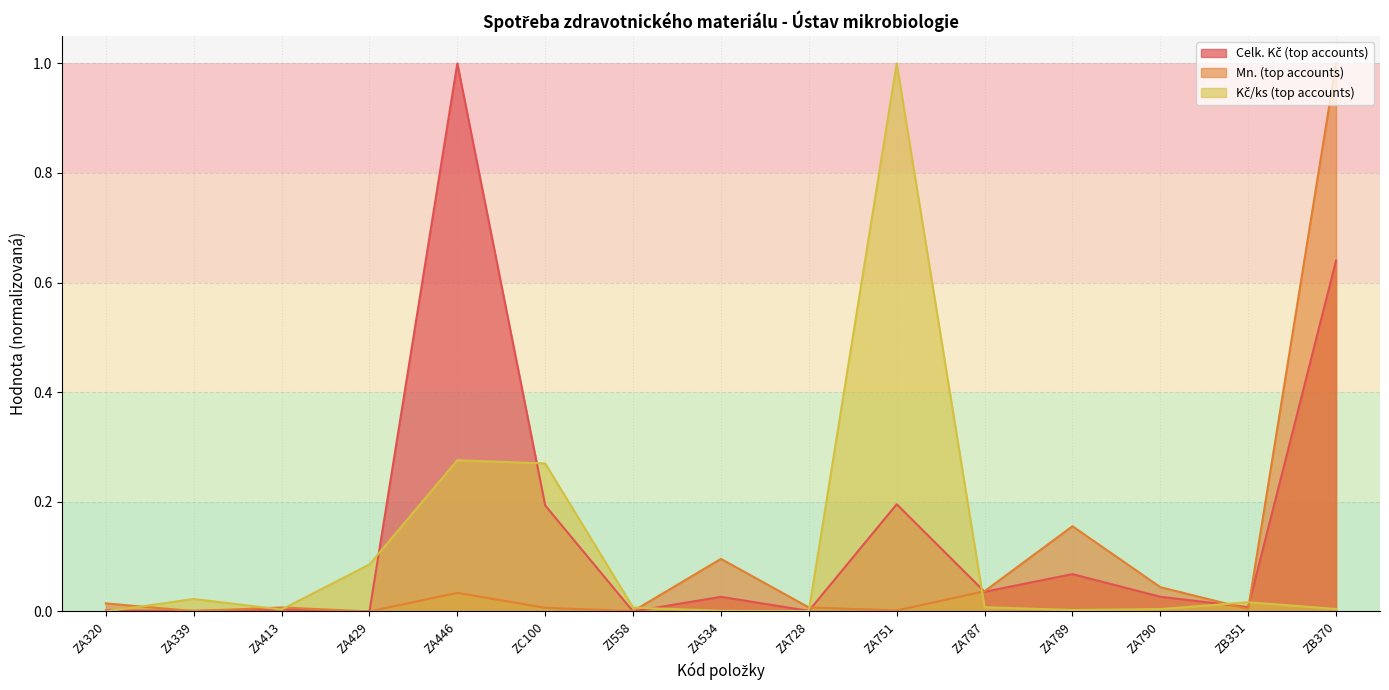

Which has a higher value, ZA534 or ZC100?

ZC100